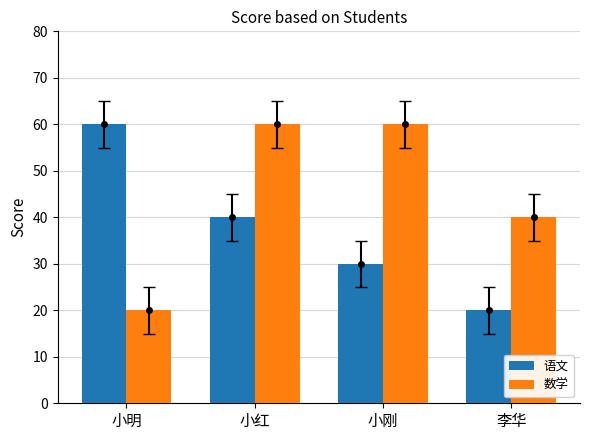

What value does the 语文 series have at 李华?

20